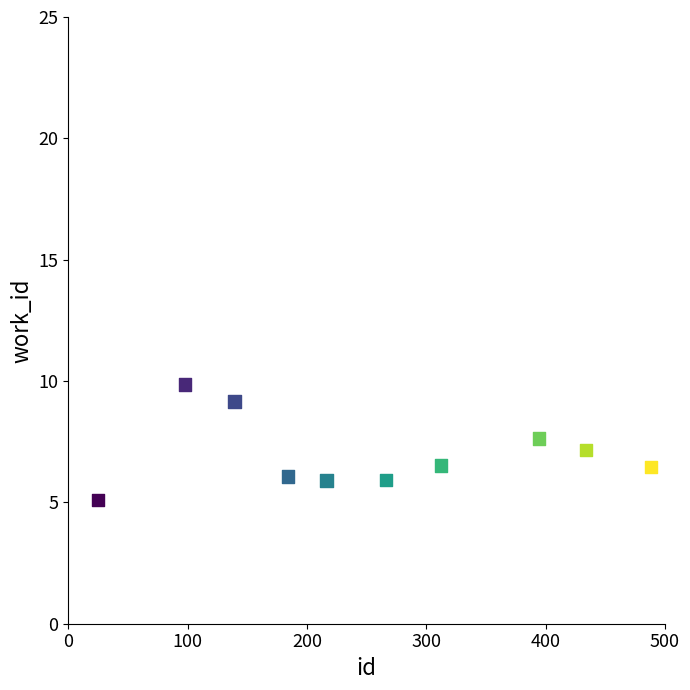

What is the range of Y values (max minus min)?

4.7